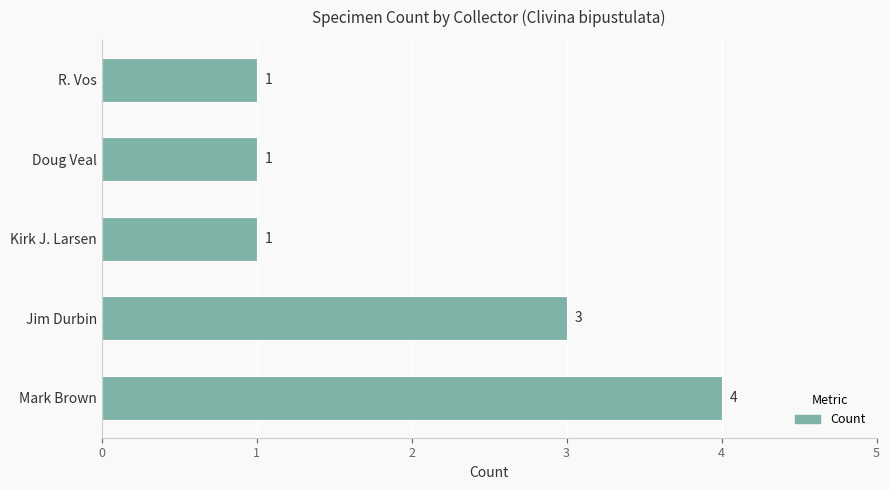

What is the difference between the second highest and minimum values?

2